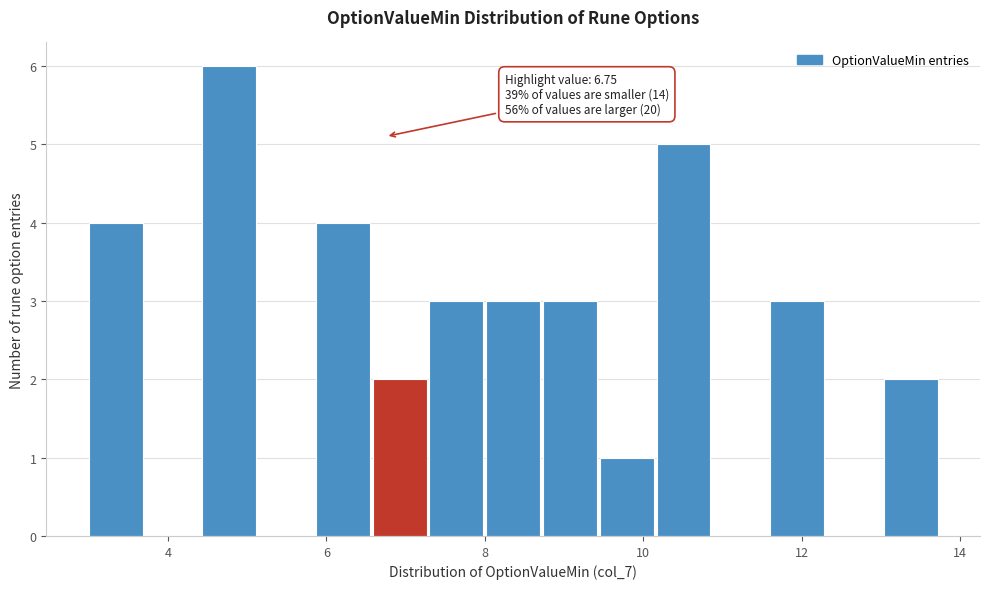

Read against the x-axis, roughly where is the centre of the tallest bar?

4.8